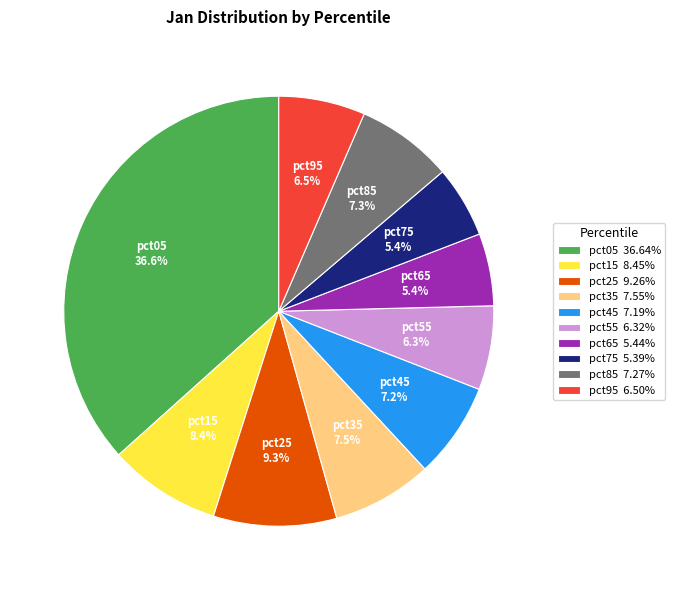

Do pct55 and pct65 together represent more than half of the pie?

No